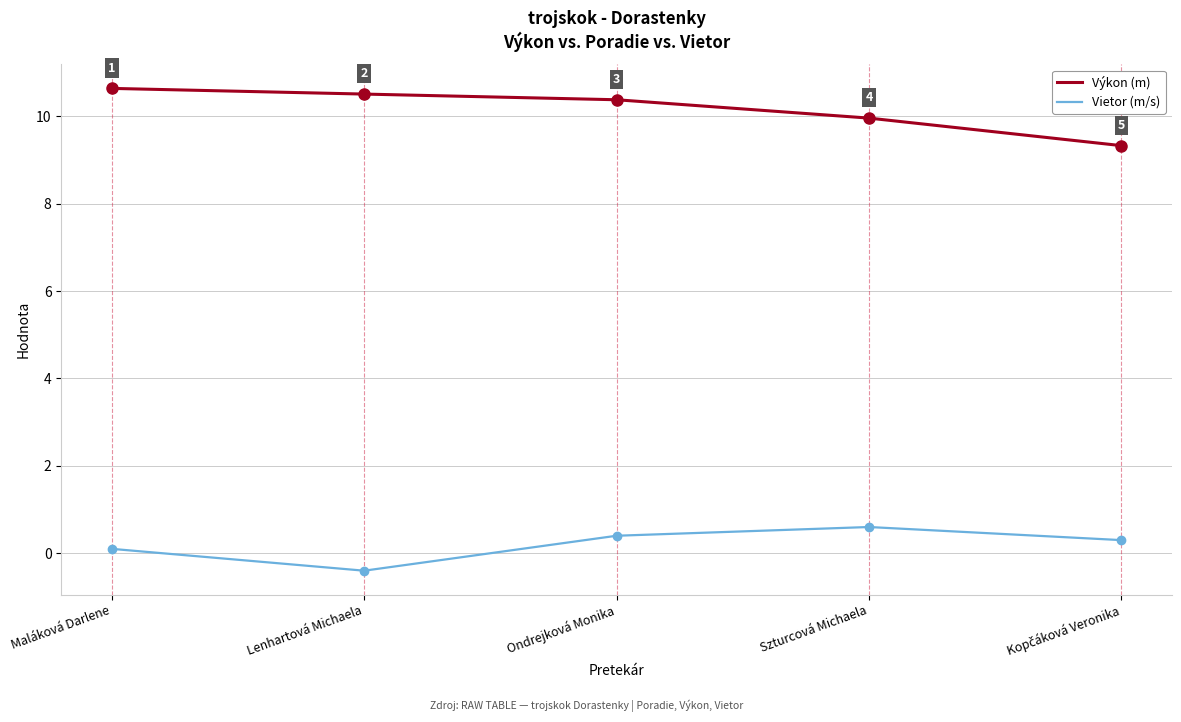

The Vietor (m/s) series shows 0.4 at Ondrejková Monika. True or false?

True